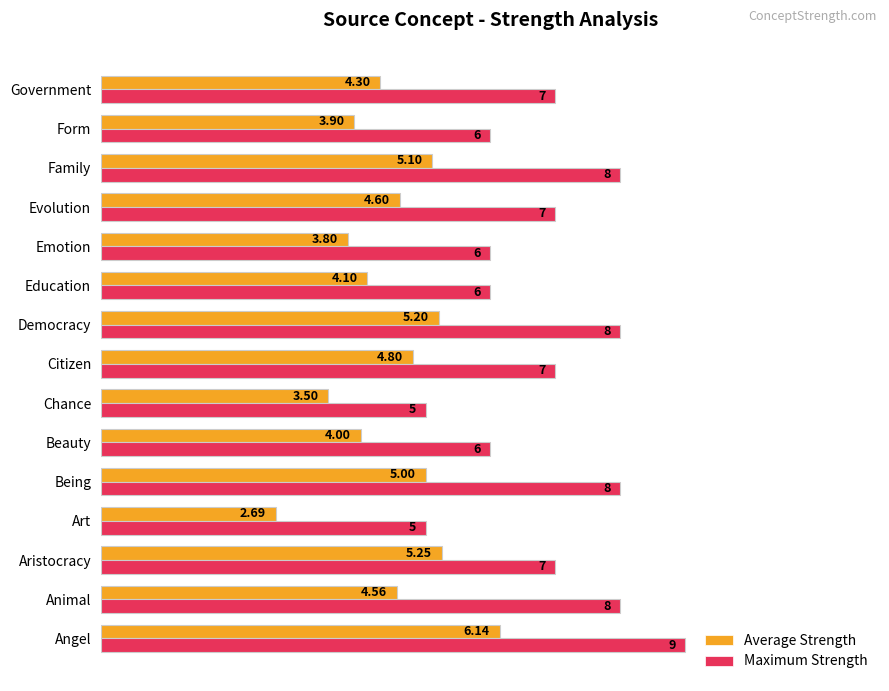

What is the difference between the maximum and minimum values in the Maximum Strength series?

4.0